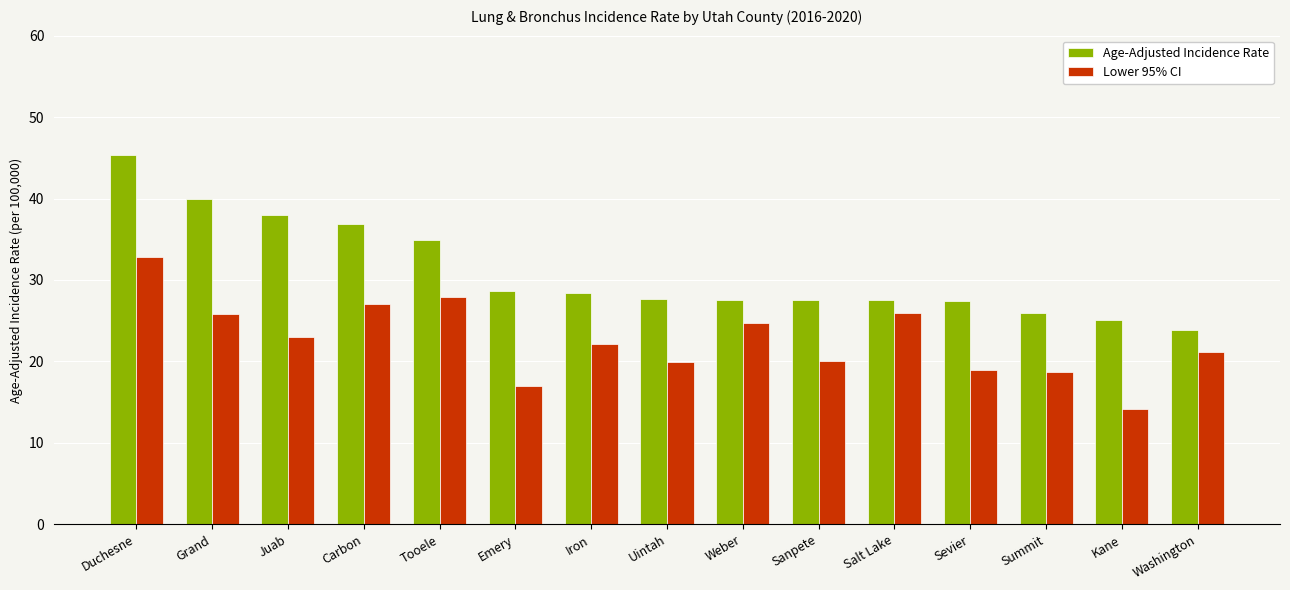

Which series changed the most between Grand and Washington?

Age-Adjusted Incidence Rate